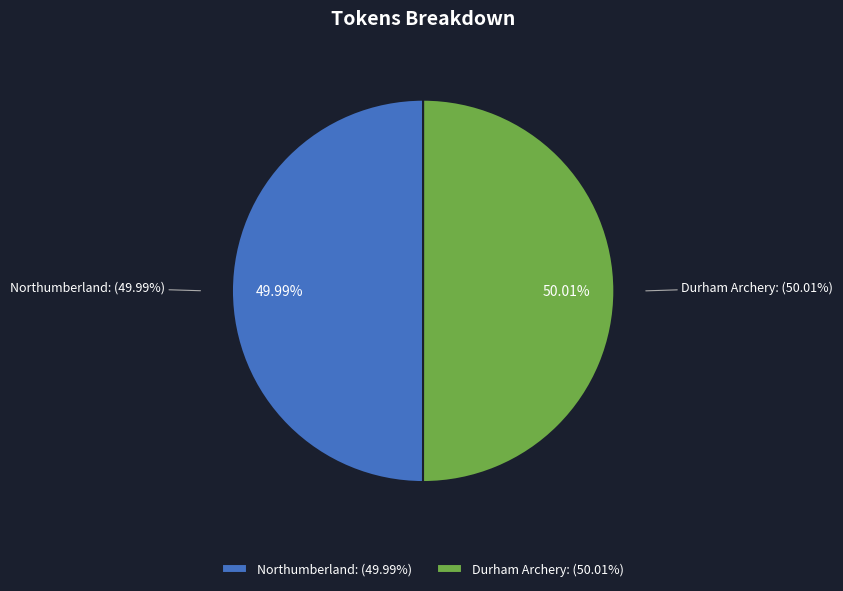

Does Northumberland represent more than half of the total?

No